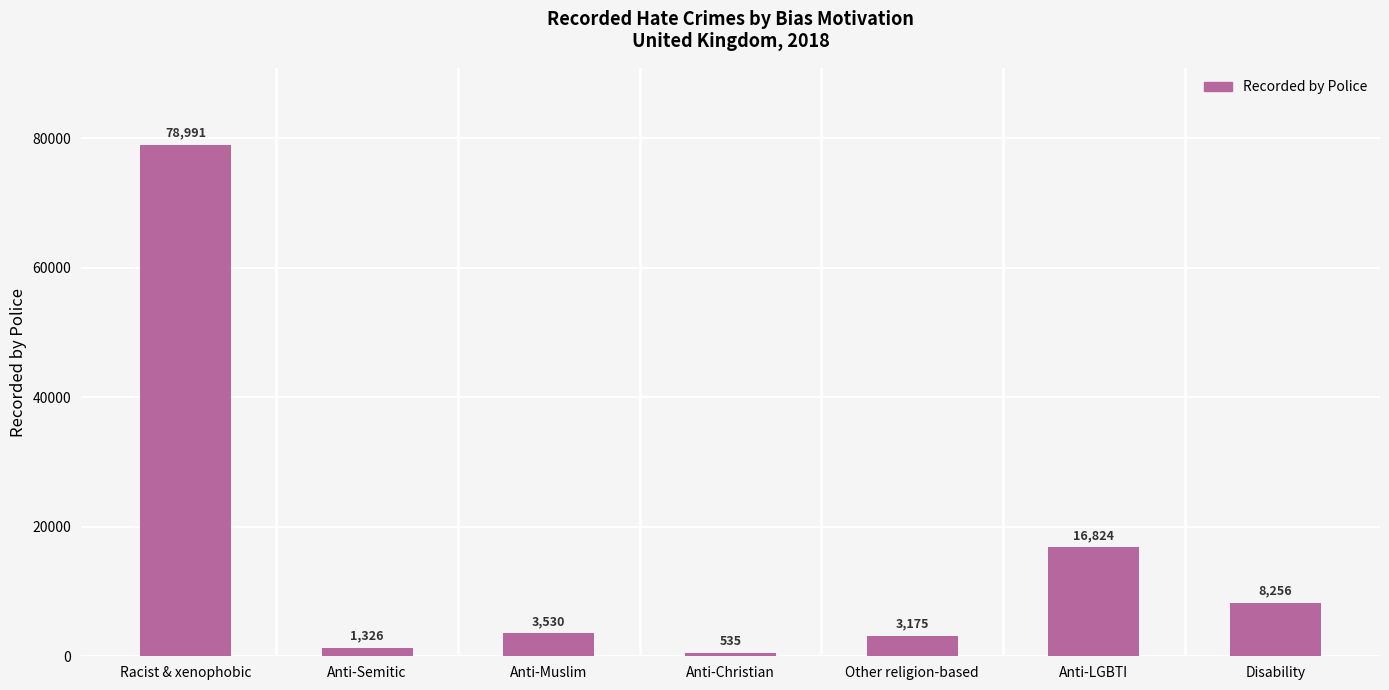

What is the sum of all values?

112637